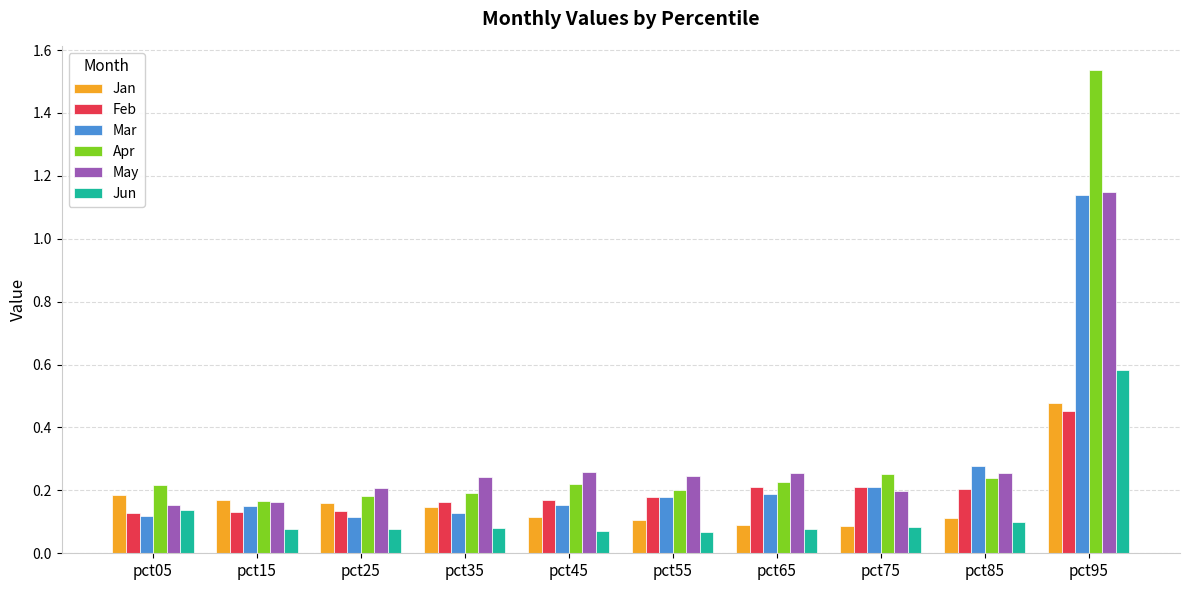

Is it true that May equals 0.3 at pct05?

False